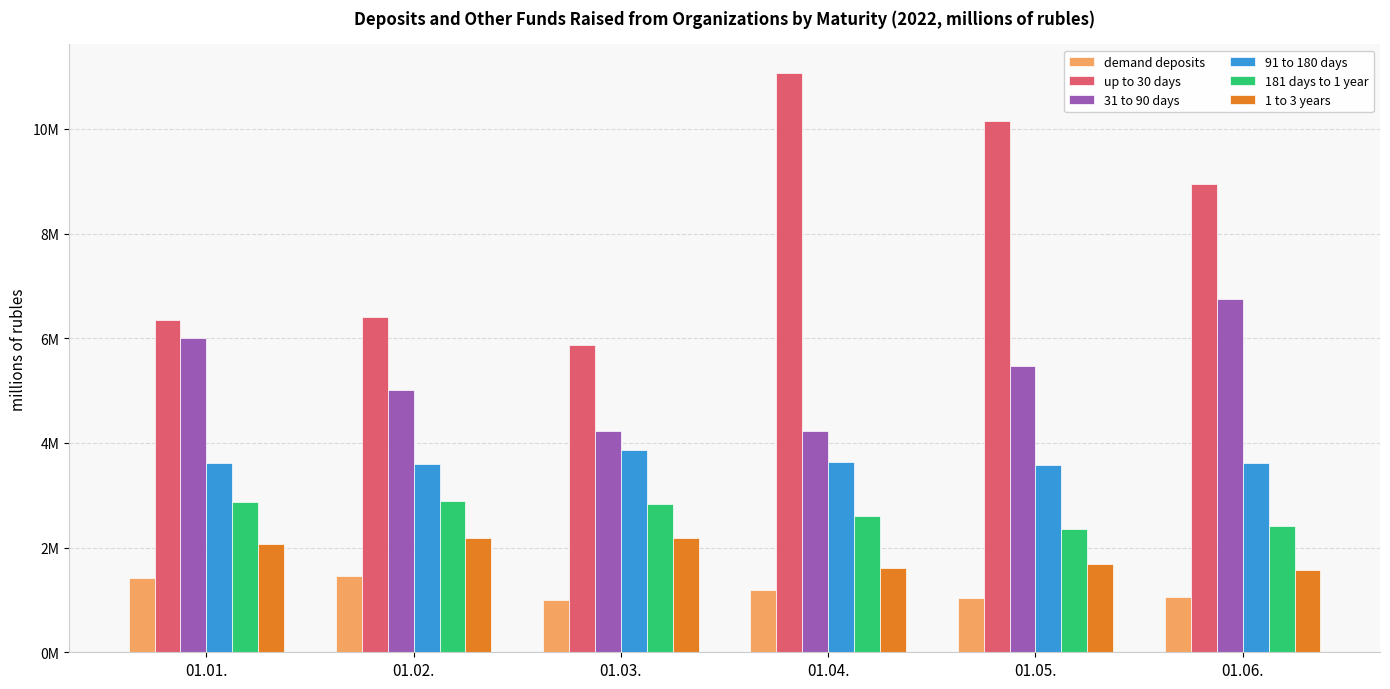

What are all the series names shown in the legend?

demand deposits, up to 30 days, 31 to 90 days, 91 to 180 days, 181 days to 1 year, 1 to 3 years